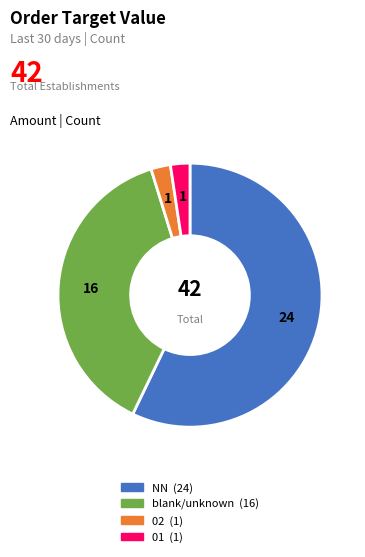

Is there any slice that represents more than half of the pie?

Yes